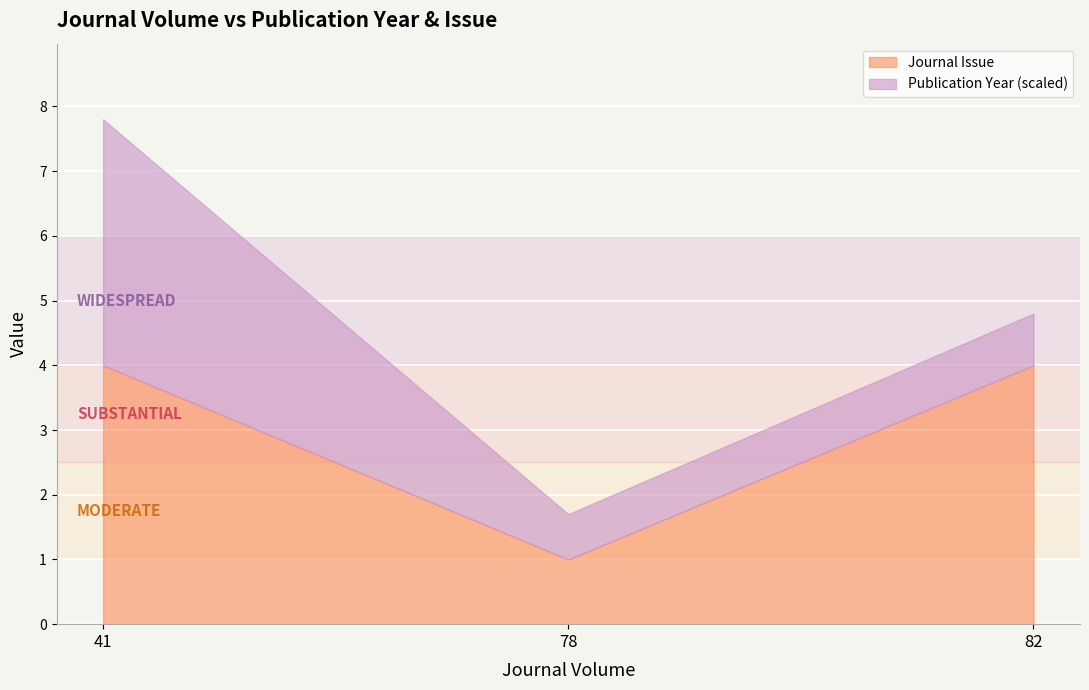

Rank the series at 78 from lowest to highest value.

Journal Issue, Publication Year